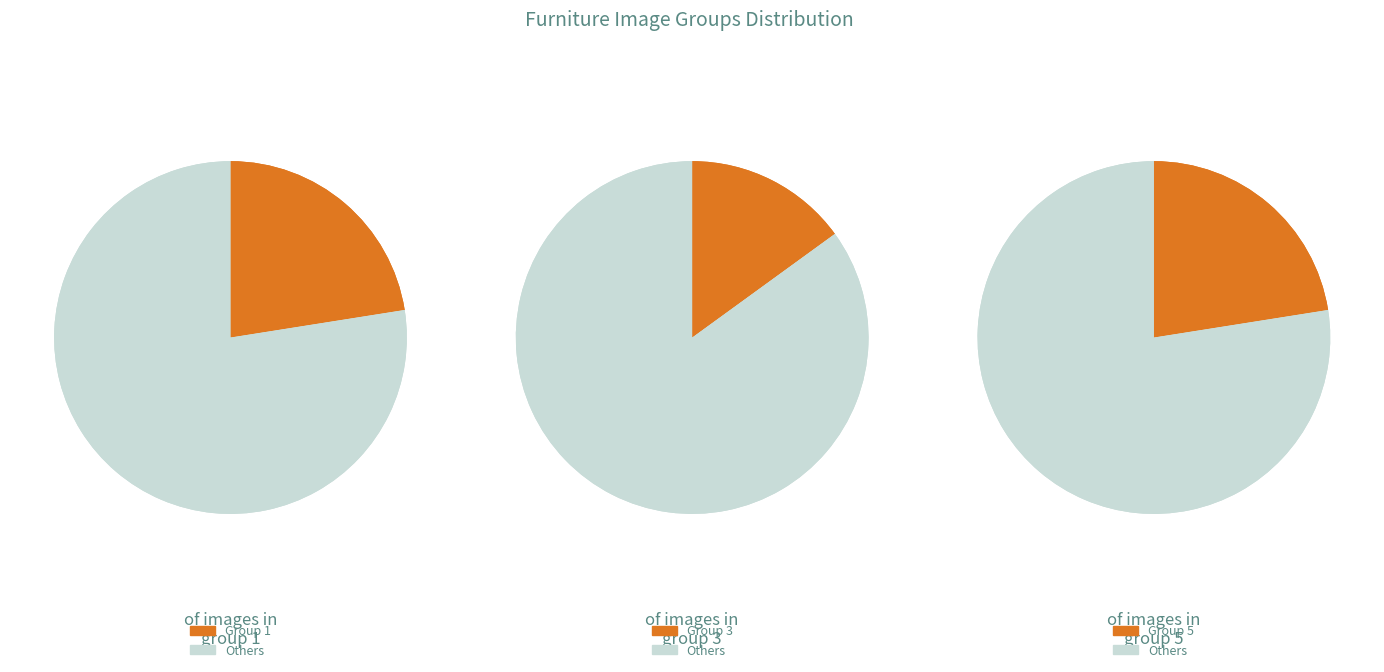

The 5 slice represents 37% of the pie. True or false?

False